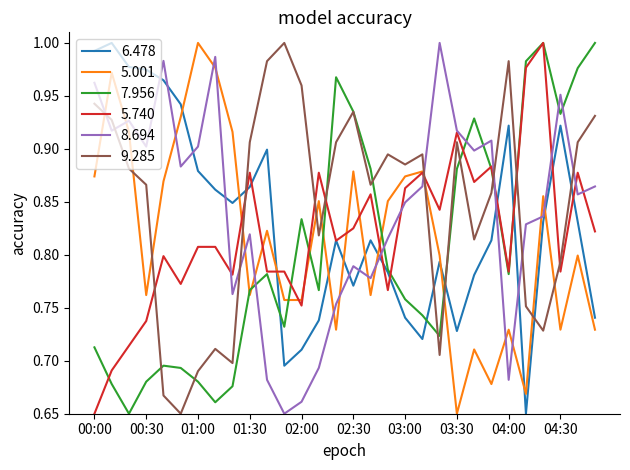

How many intersections are there between 5.740 and 9.285?

8